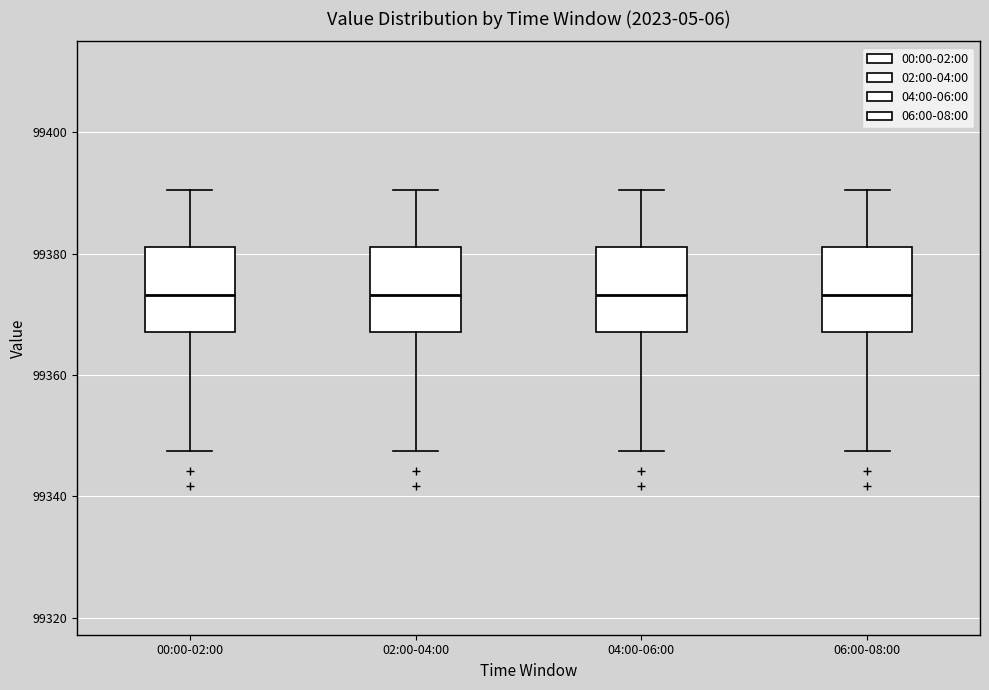

Where does the lower whisker of the box for 06:00-08:00 end on the y-axis? The values are not printed on the chart, so give them approximately, as read against the axis.

99348